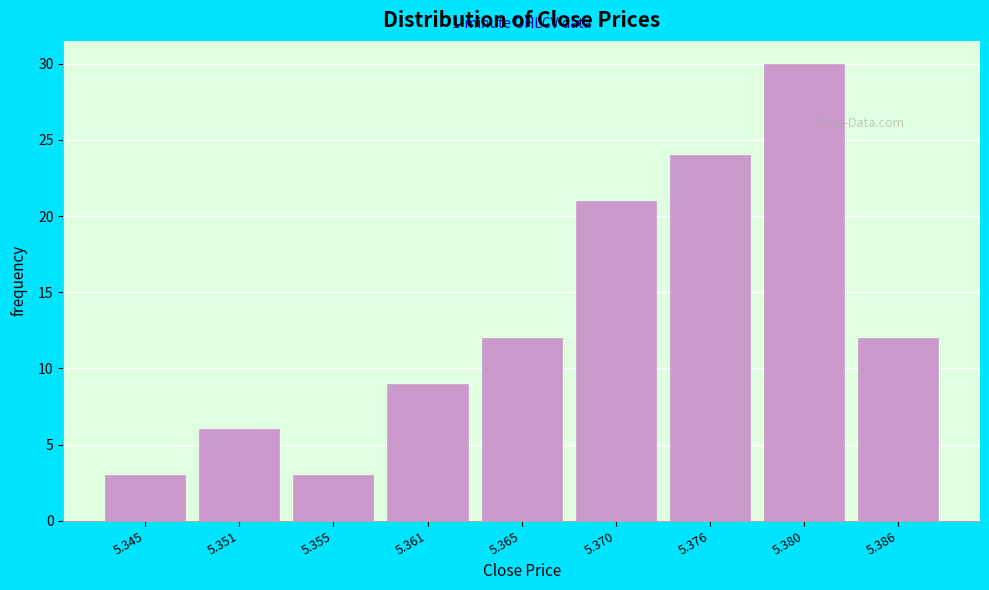

Reading right to left, extract all data points from this chart.

12	30	24	21	12	9	3	6	3